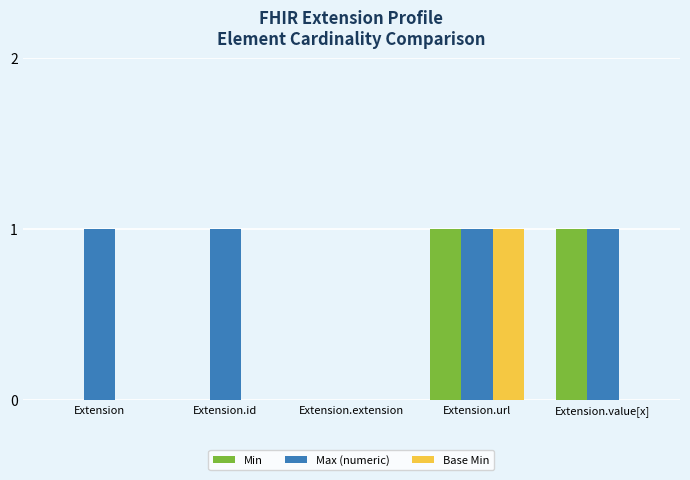

The value of Max (numeric) at Extension is 0. True or false?

False